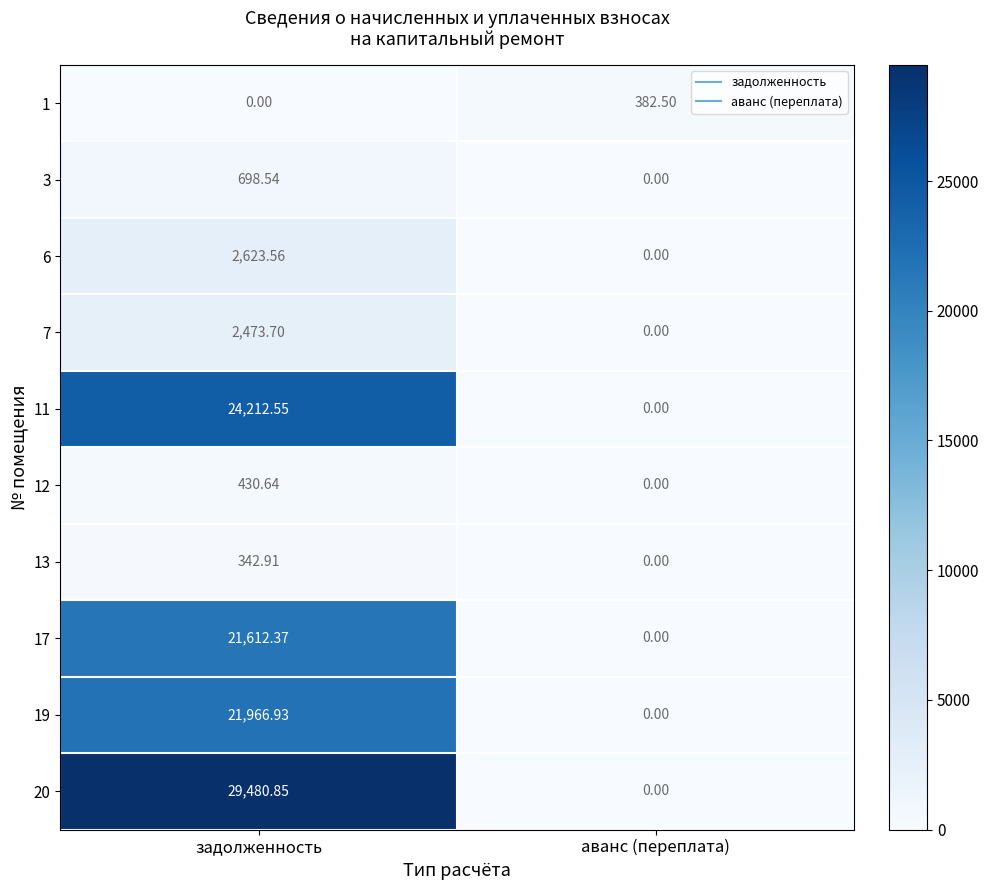

How many series are shown in this chart?

10